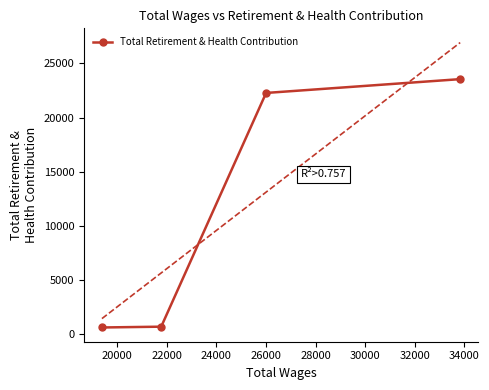

What is the lowest value of the Total Retirement & Health Contribution series?

601